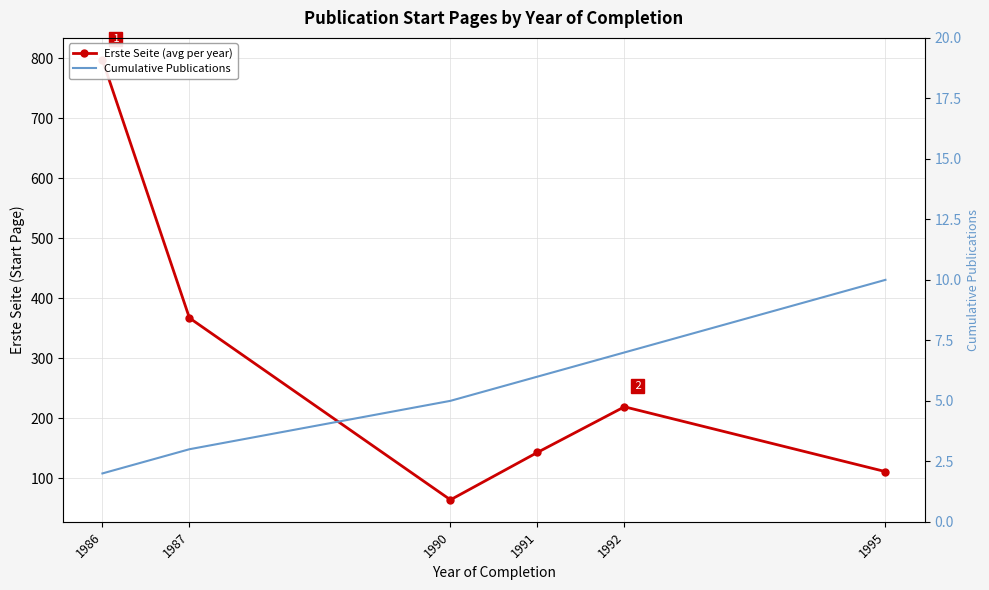

What are all the series names shown in the legend?

Erste Seite (avg per year), Cumulative Publications